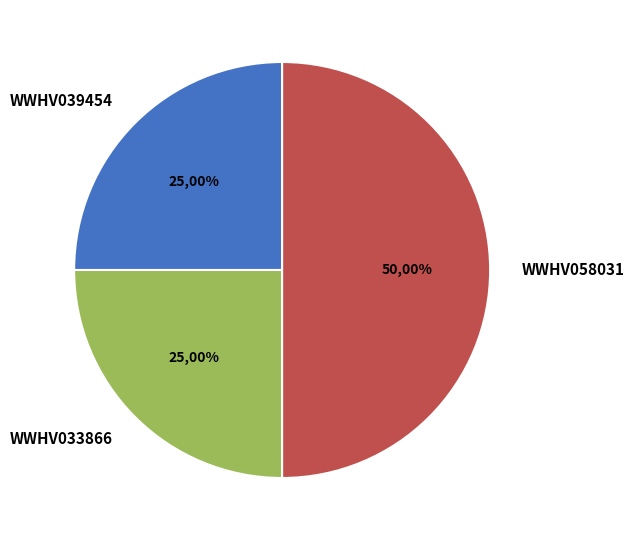

To the nearest percent, what is the average slice percentage?

33%